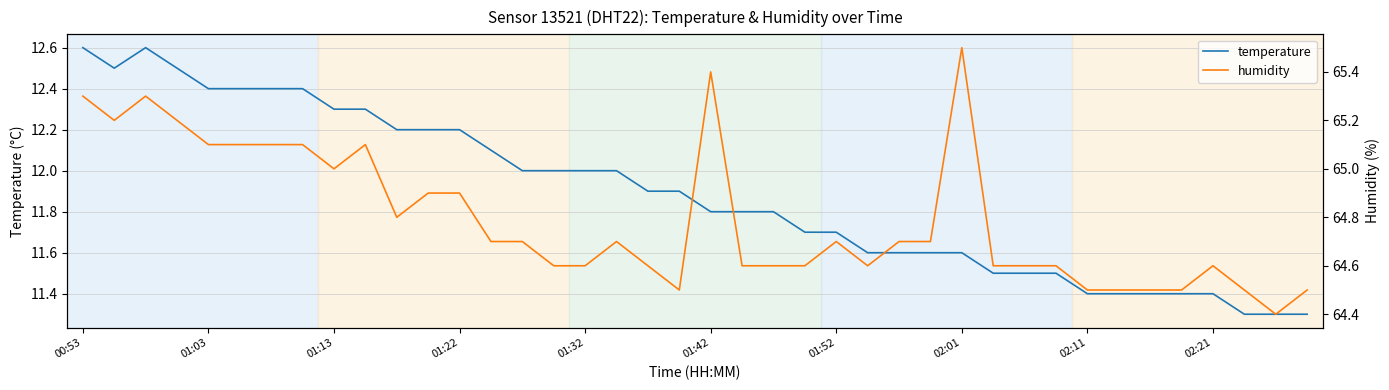

List the series in order of their overall mean, highest first.

humidity, temperature